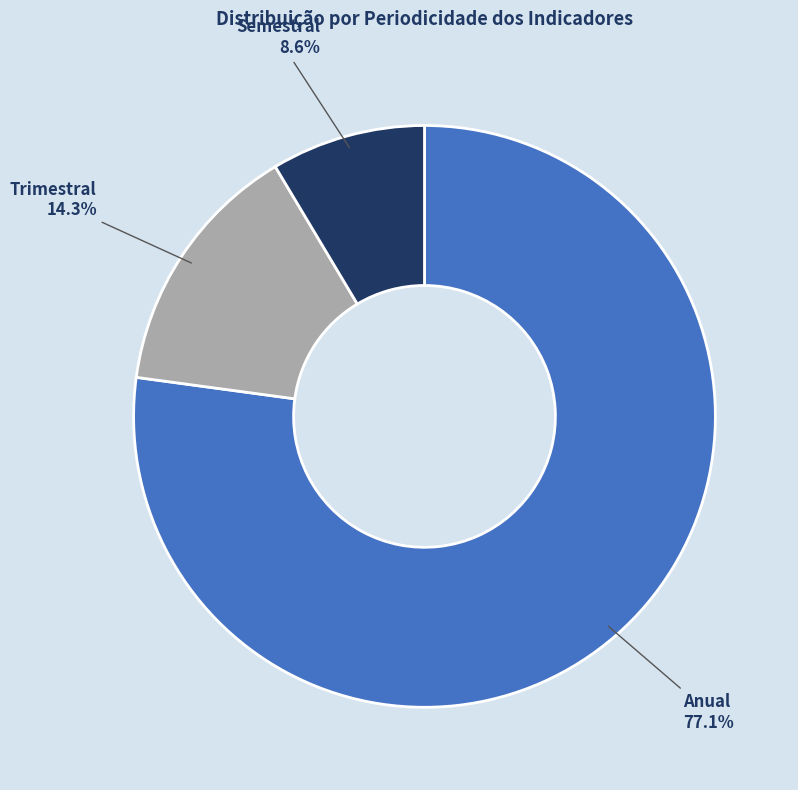

What is the smallest slice in the pie chart?

Semestral